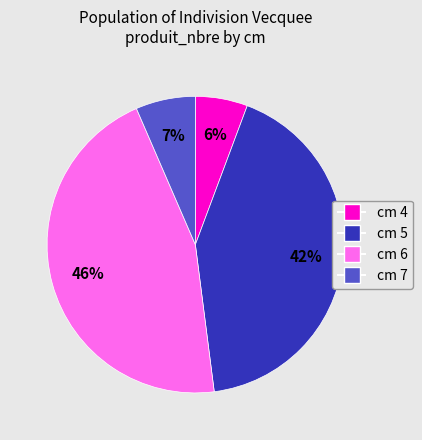

To the nearest percent, what is the difference between the largest and smallest slice percentages?

40%